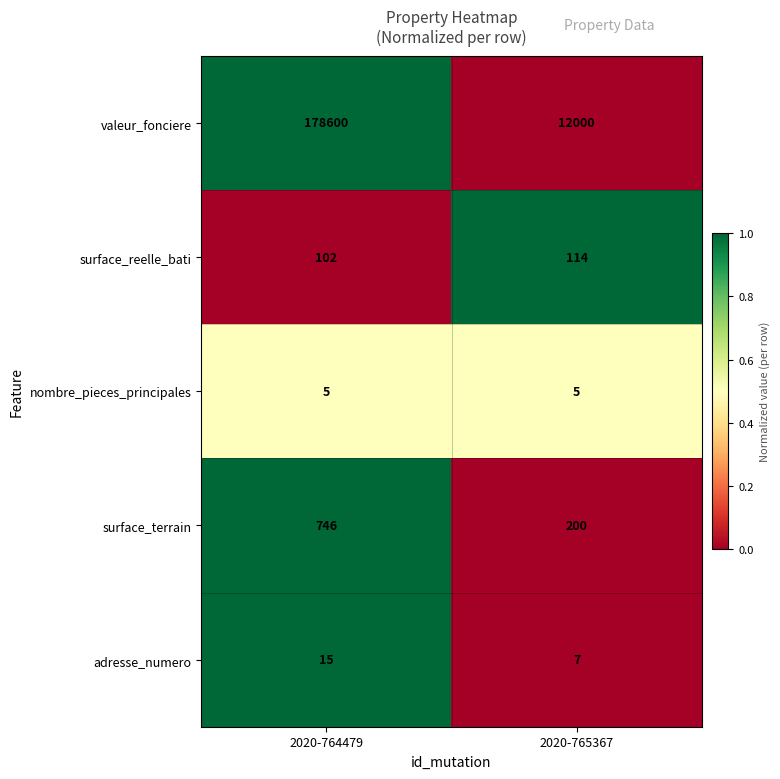

Which series has the largest total across all categories?

valeur_fonciere